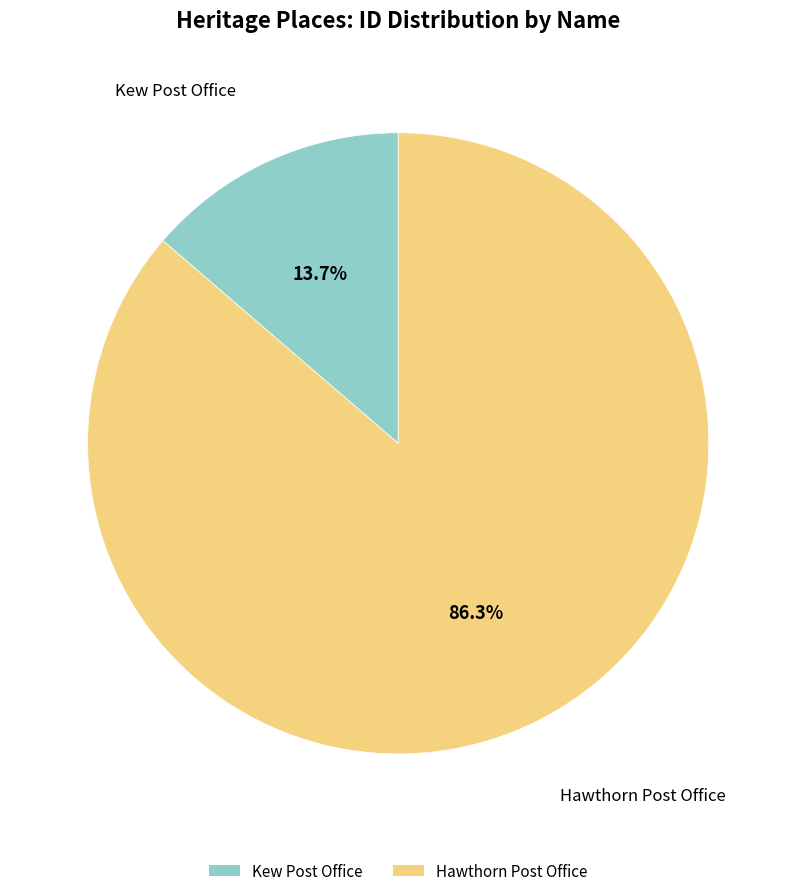

What percentage is the Hawthorn Post Office slice, to the nearest percent?

86%